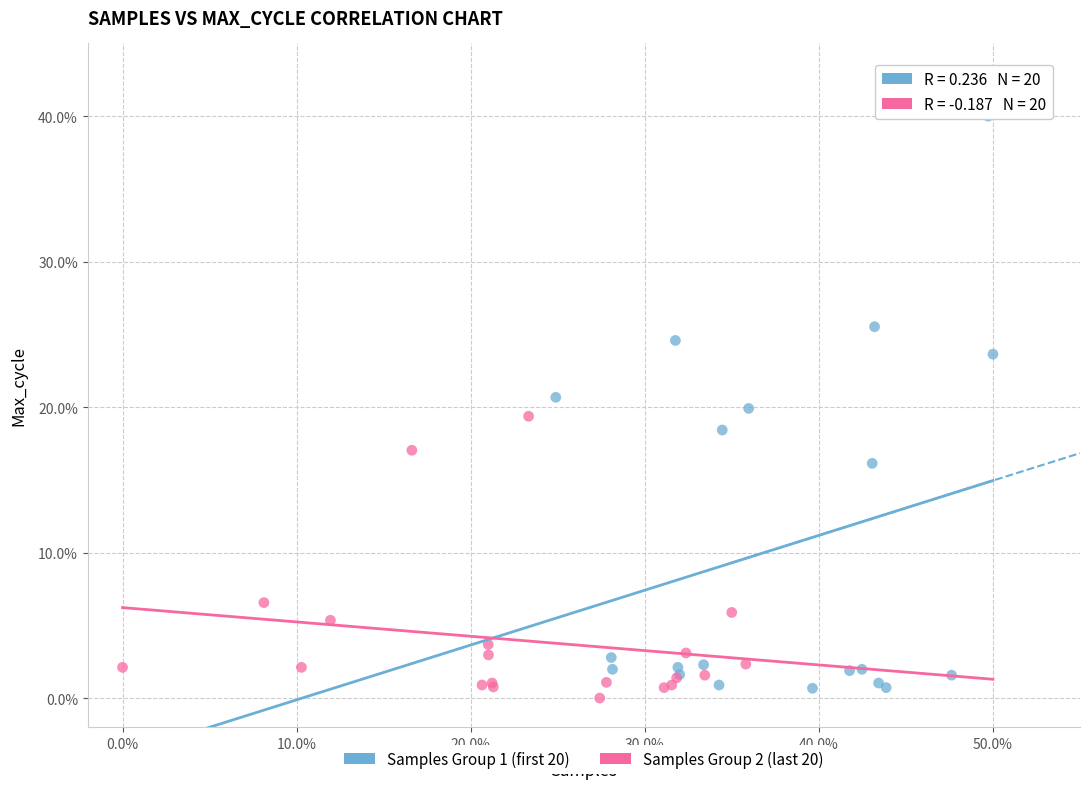

Which series has the widest spread of Y values?

Samples Group 1 (first 20)